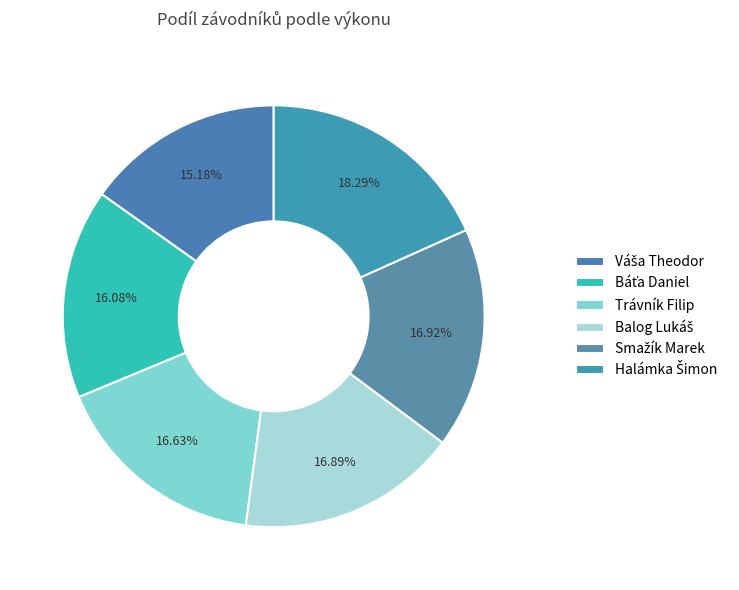

The Trávník Filip slice represents 5% of the pie. True or false?

False